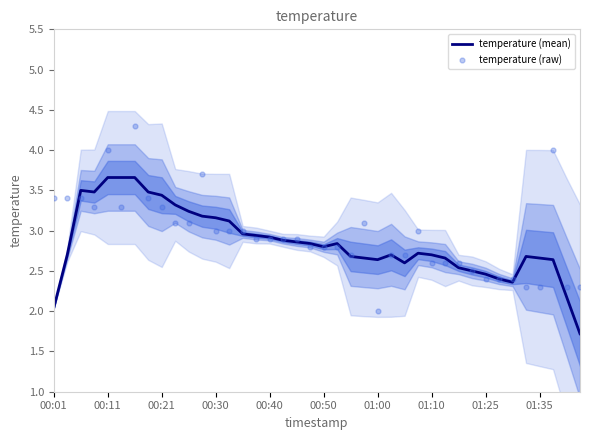

Which series has the largest total across all categories?

temperature (raw)